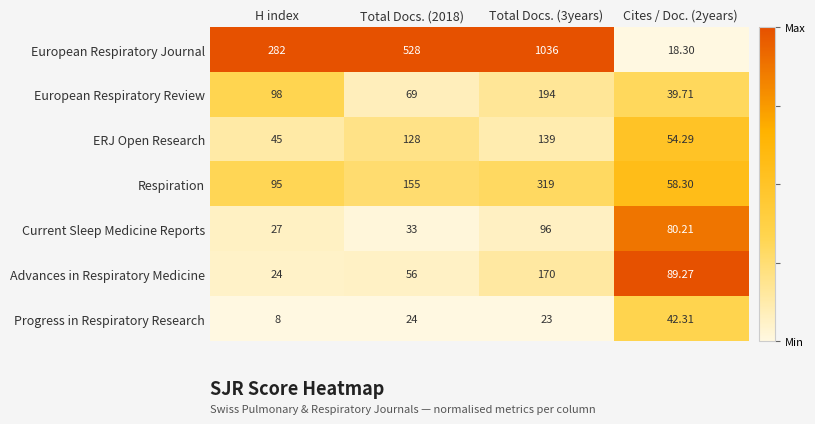

Which series has the largest total across all categories?

European Respiratory Journal